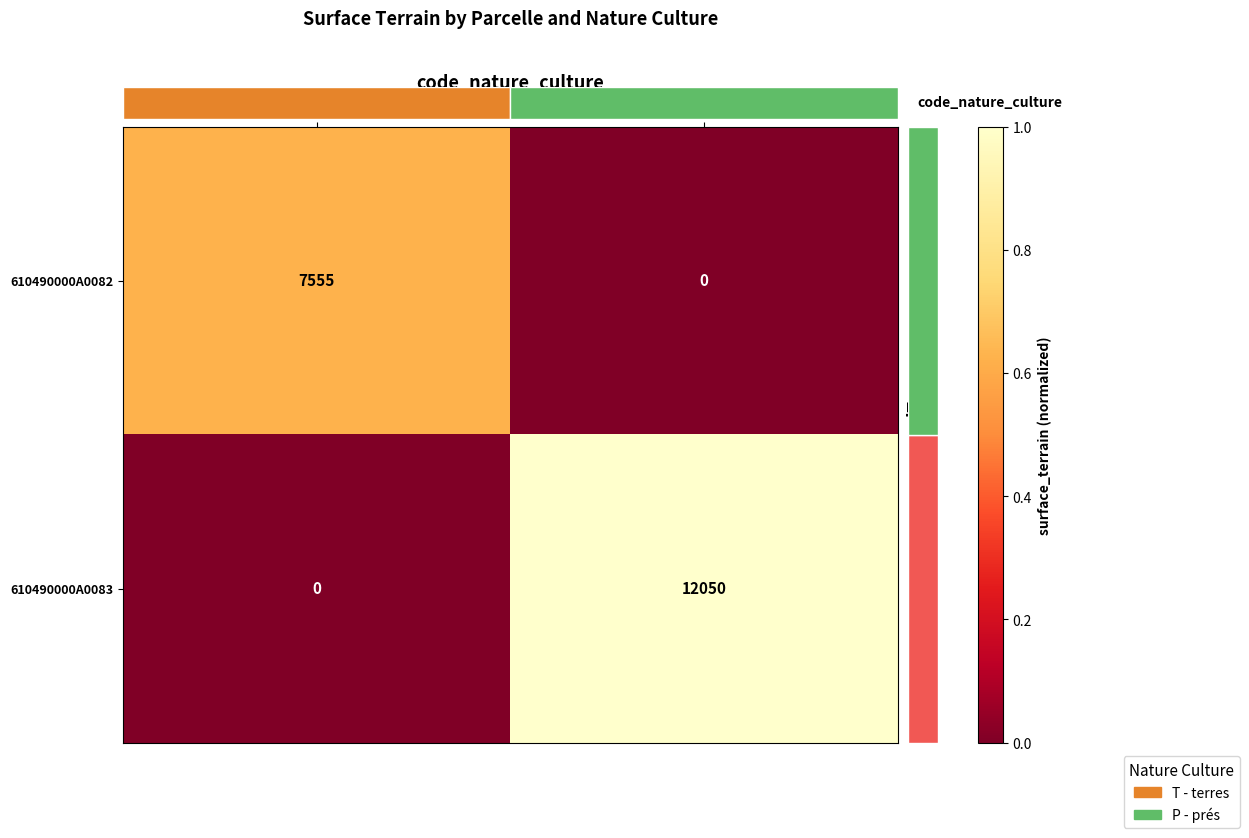

At which label does 610490000A0083 reach its peak?

P